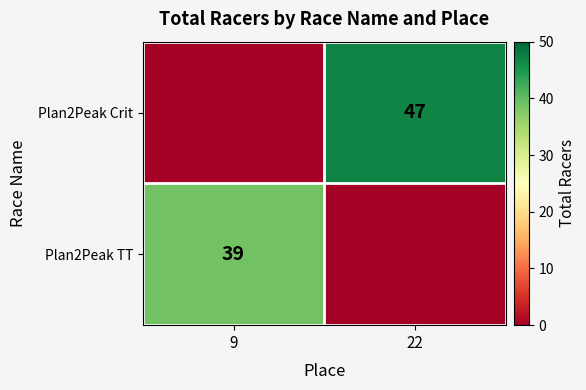

The value of Plan2Peak Crit at 22 is 84. True or false?

False